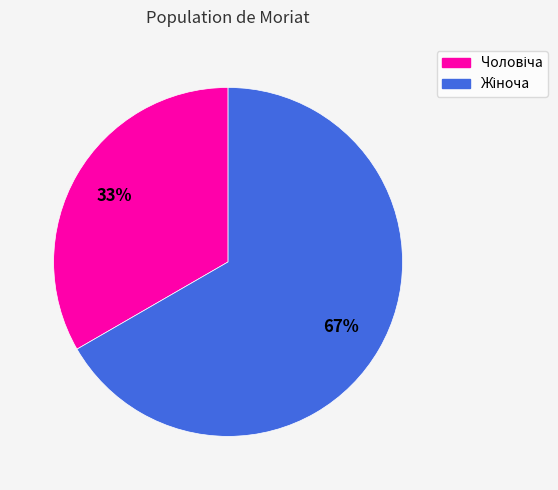

To the nearest percent, what is the average slice percentage?

50%